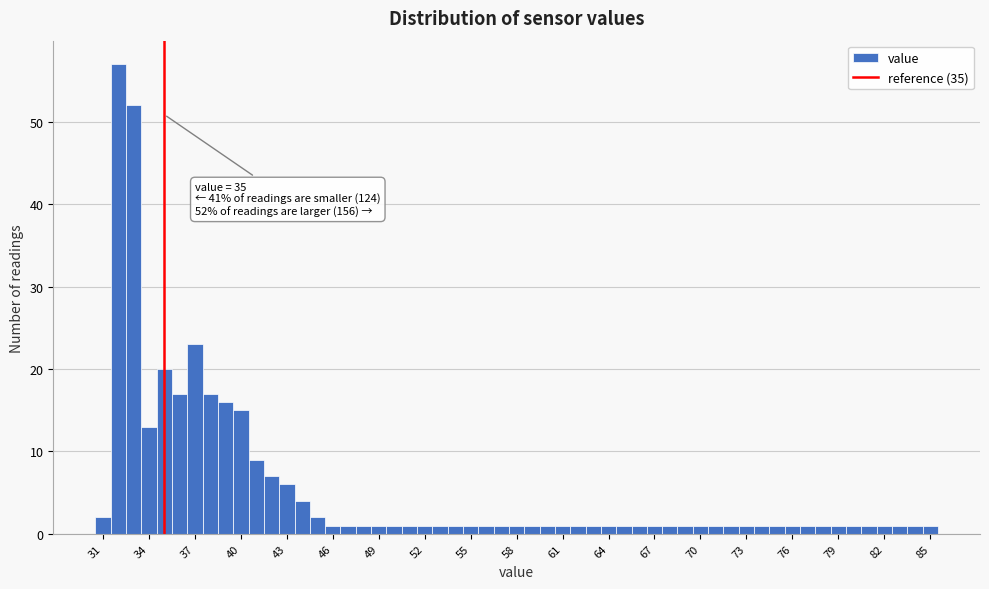

Read against the x-axis, roughly where is the centre of the tallest bar?

32.0